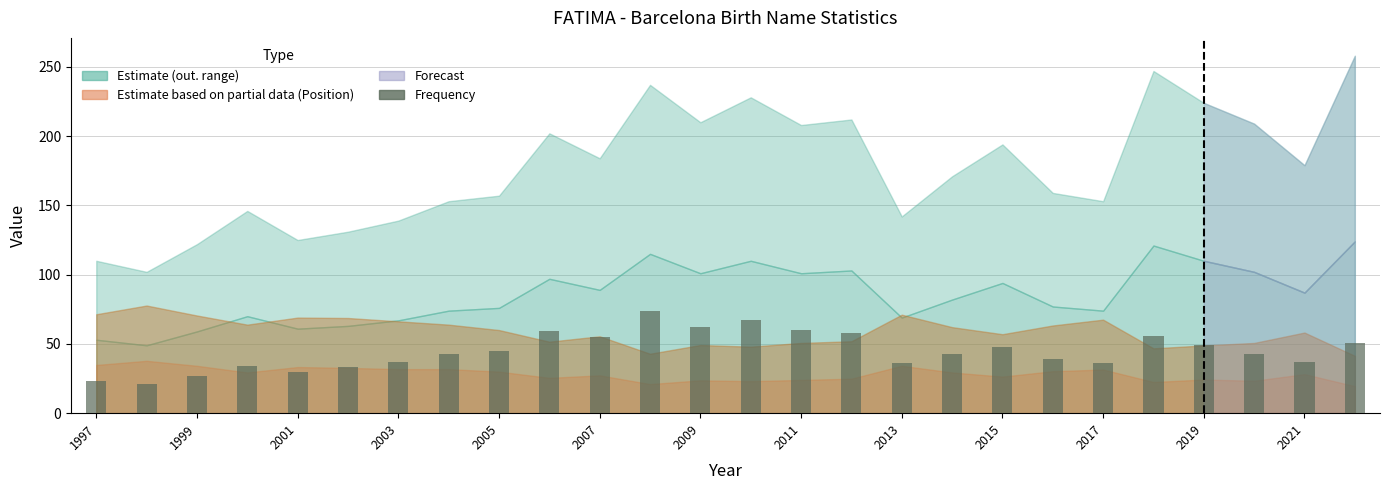

What is the smallest value displayed?

21